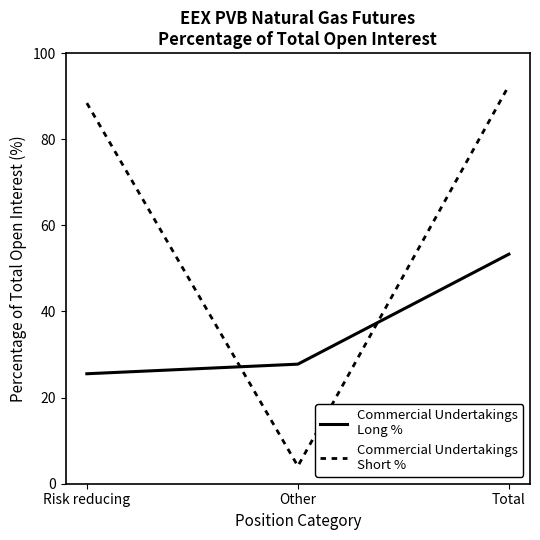

What is the total value across all series at Total?

145.8